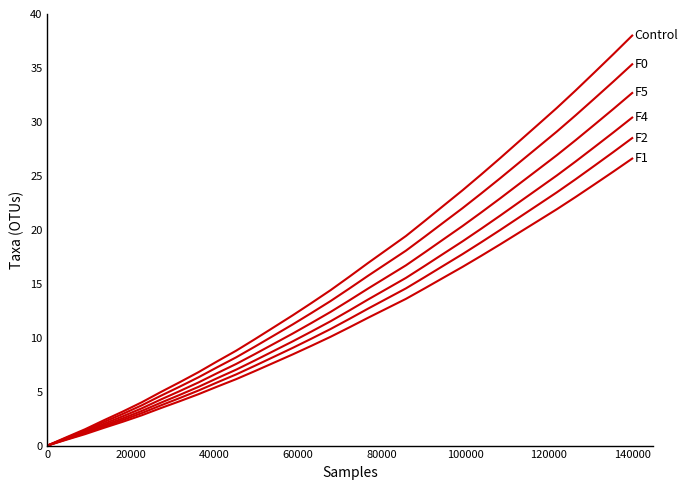

How many lines are shown in the chart?

6